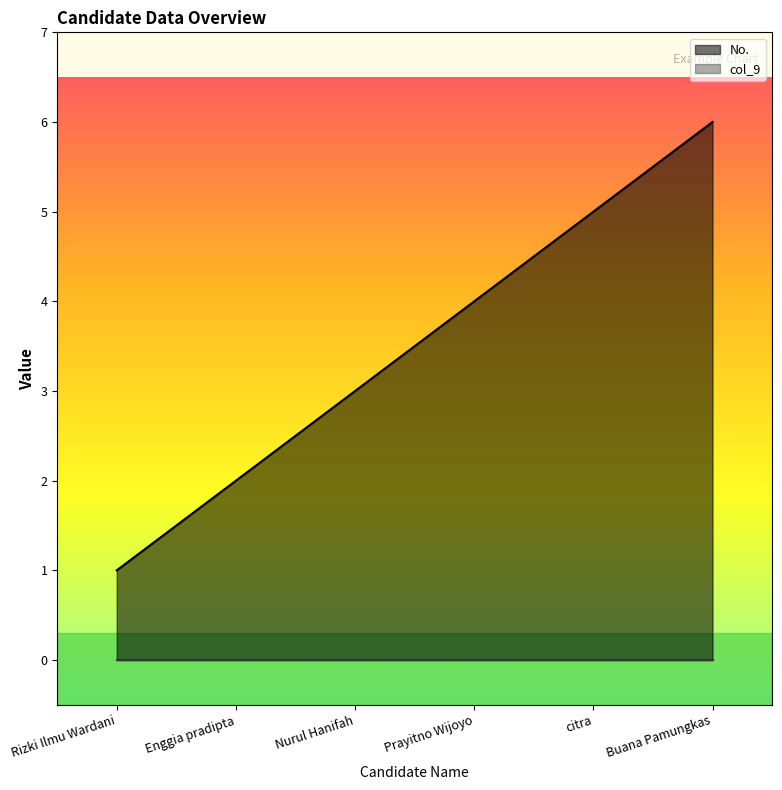

Reading left to right, transcribe all the data shown in this chart.

Rizki Ilmu Wardani=1	Enggia pradipta=2	Nurul Hanifah=3	Prayitno Wijoyo=4	citra=5	Buana Pamungkas=6